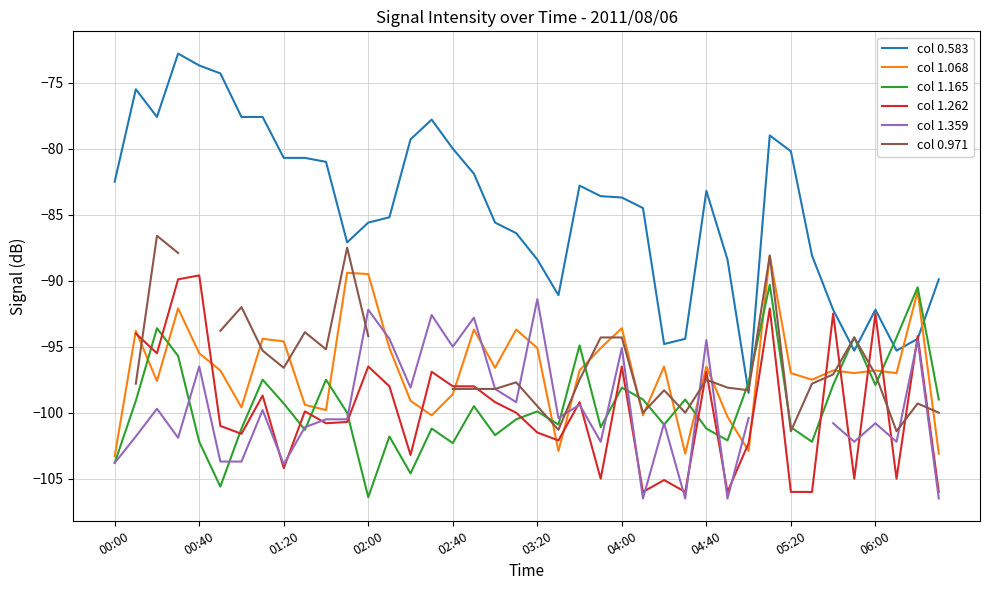

Read the col 1.068 value at 03:20.

-95.1